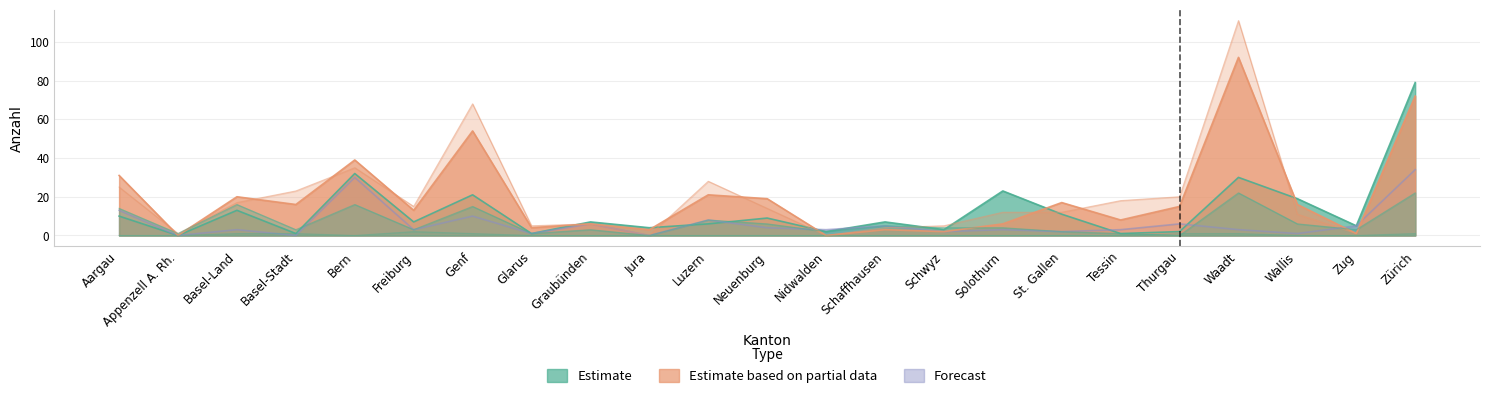

Between which two adjacent categories do Eintritte Papier-beschaffung (VS) and Eintritte Papier-beschaffung first intersect?

Tessin and Thurgau